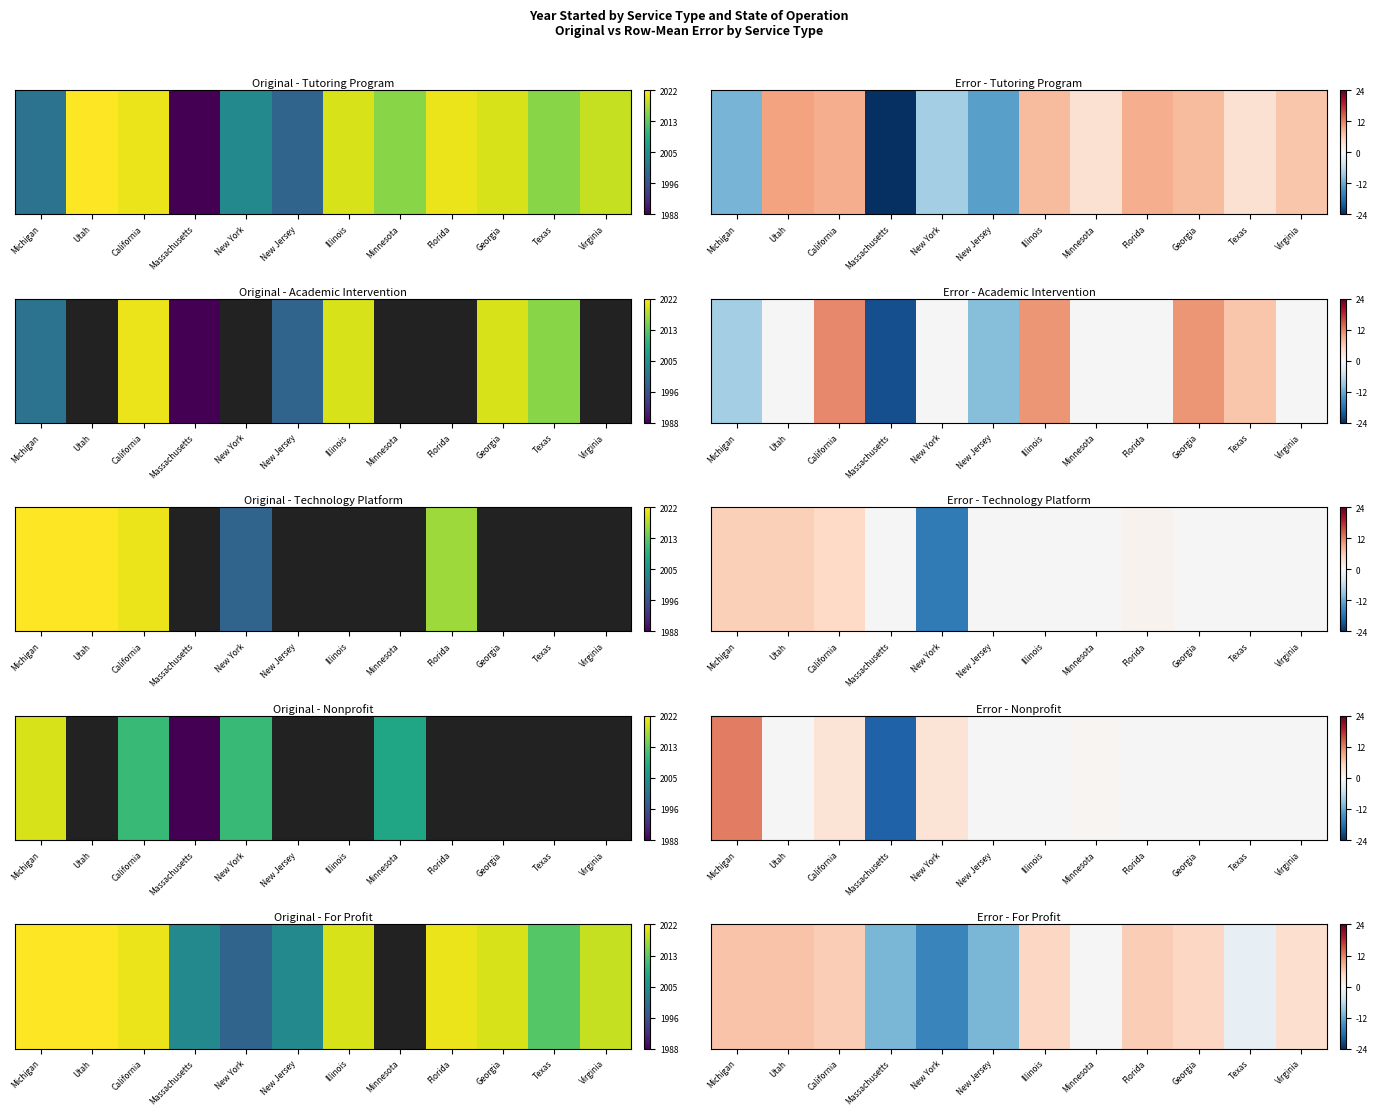

List the labels in order of value, smallest first.

New York, Massachusetts, New Jersey, Texas, Virginia, Illinois, Georgia, California, Florida, Michigan, Utah, Minnesota